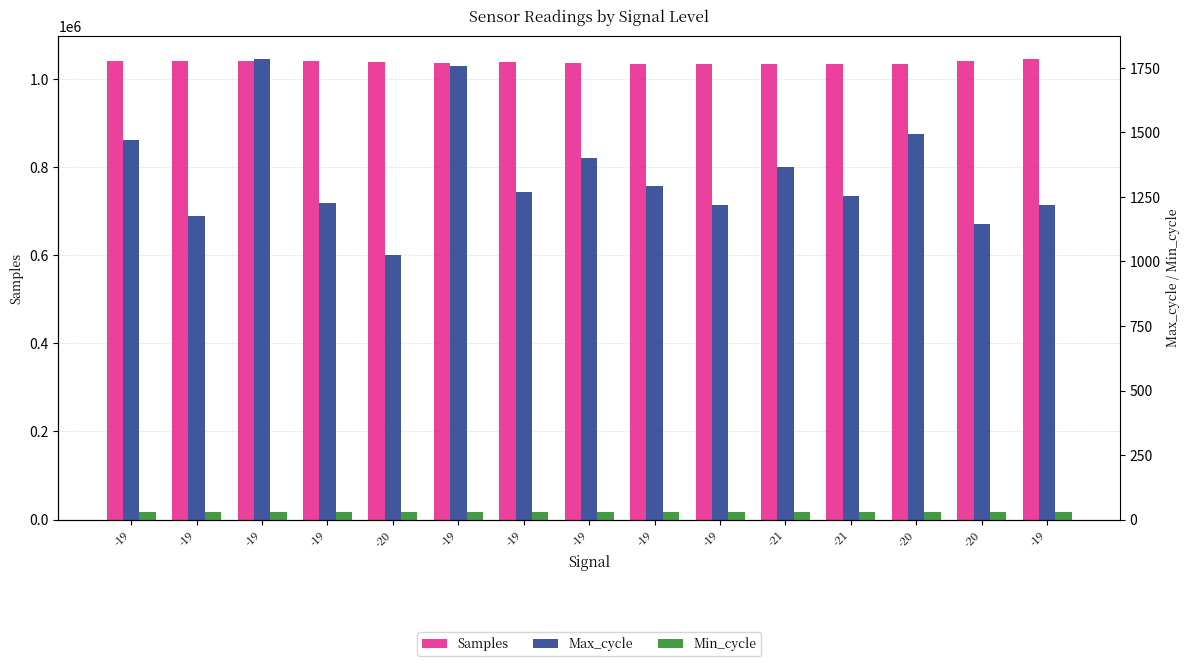

At -19, list the series in order from largest to smallest.

Samples, Max_cycle, Min_cycle